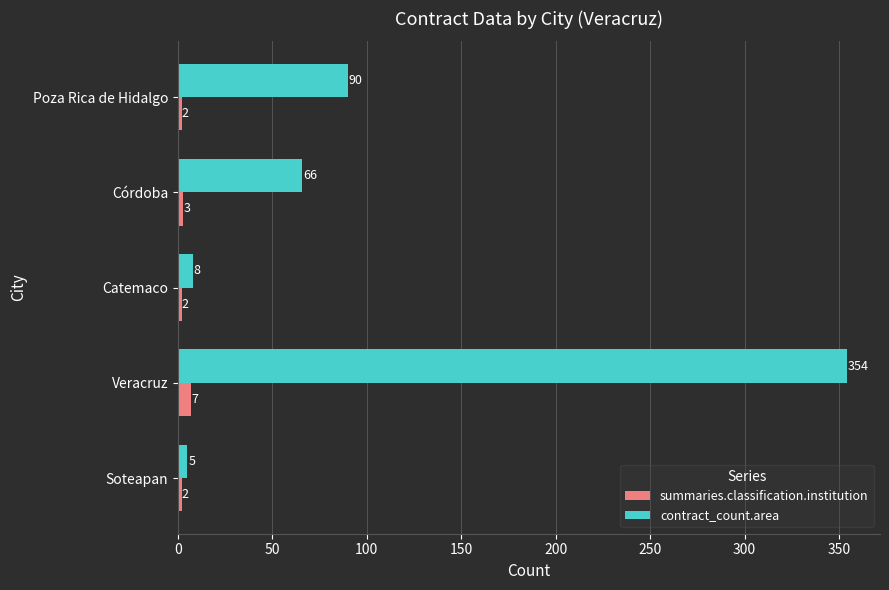

Which series has the largest total across all categories?

contract_count.area